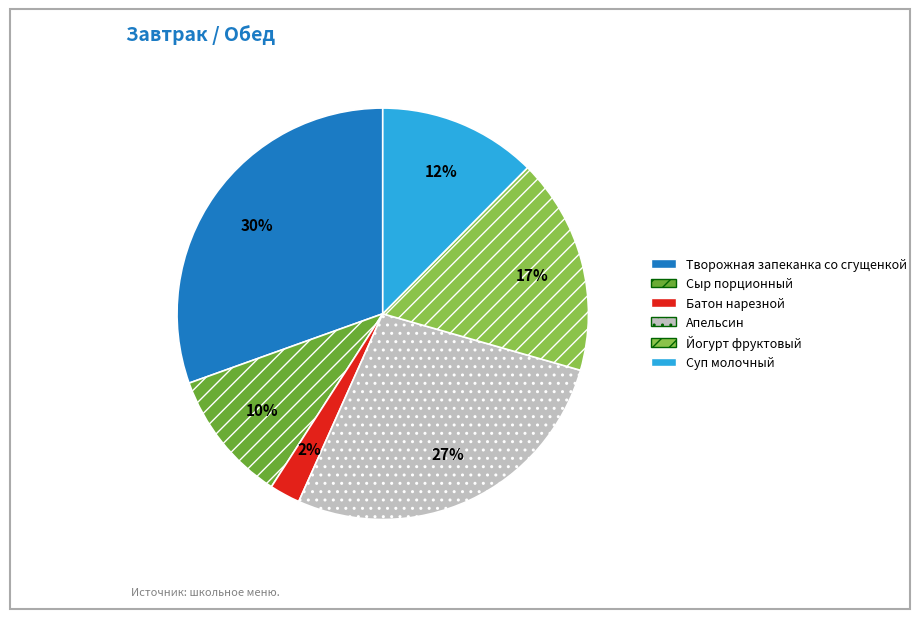

Which slice is the smallest?

Батон нарезной